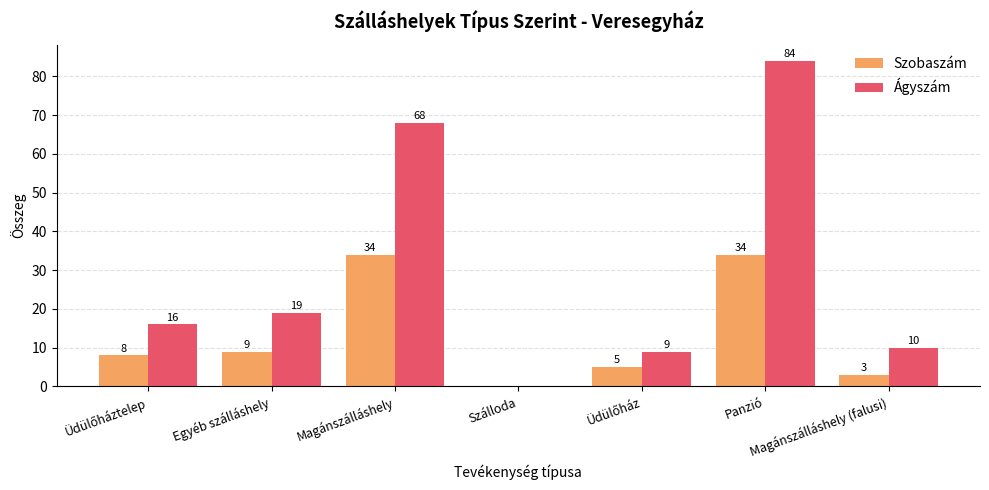

Reading right to left, list all the values displayed in this chart.

Szobaszám: 3	34	5	0	34	9	8
Ágyszám: 10	84	9	0	68	19	16